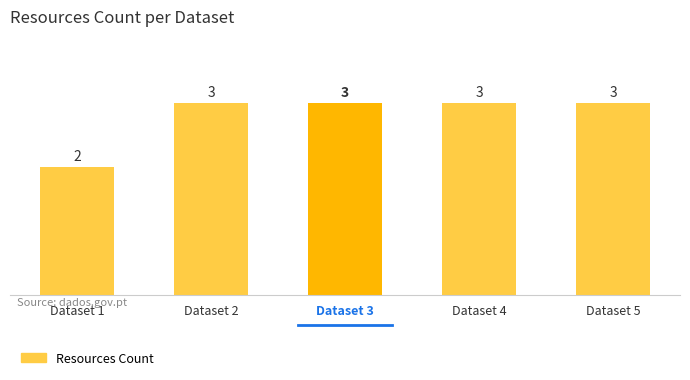

Reading right to left, transcribe all the data shown in this chart.

Dataset 5=3	Dataset 4=3	Dataset 3=3	Dataset 2=3	Dataset 1=2